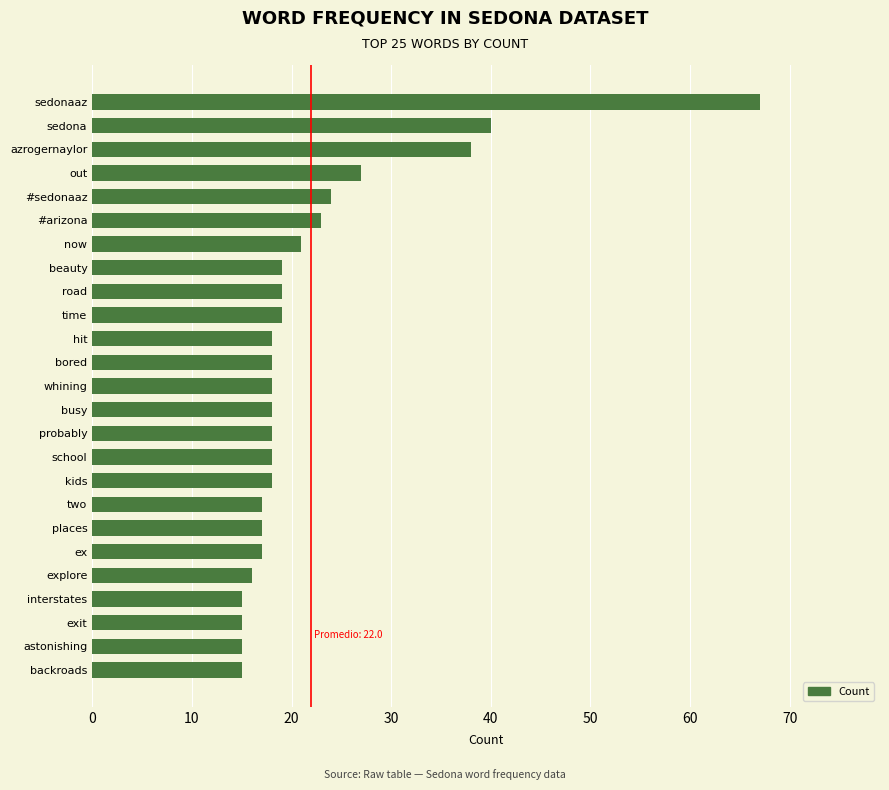

At which category does the chart reach its peak across all series?

sedonaaz